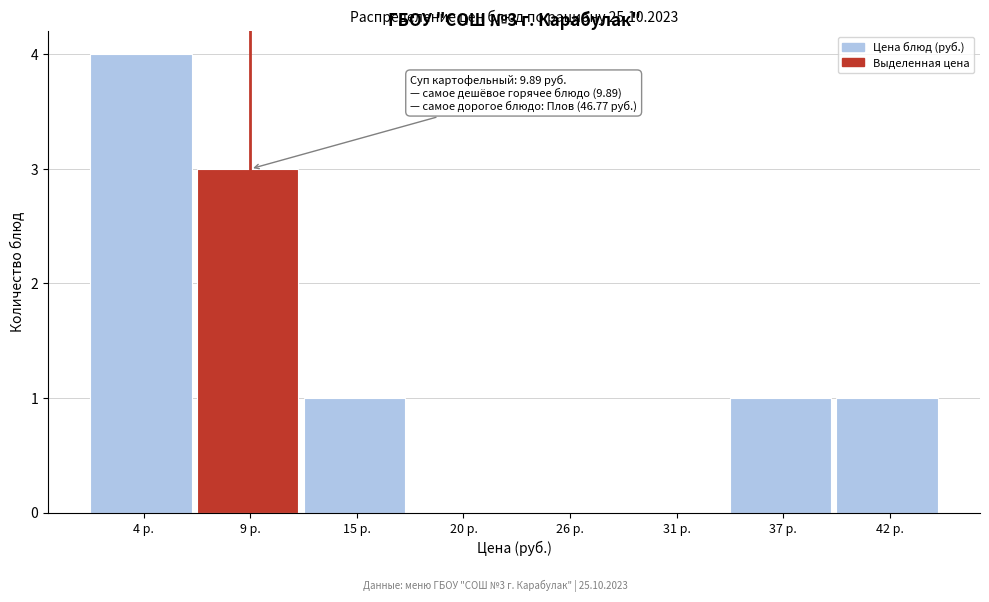

Reading left to right, transcribe all the data shown in this chart.

4 р.=4	9 р.=3	15 р.=1	20 р.=0	26 р.=0	31 р.=0	37 р.=1	42 р.=1